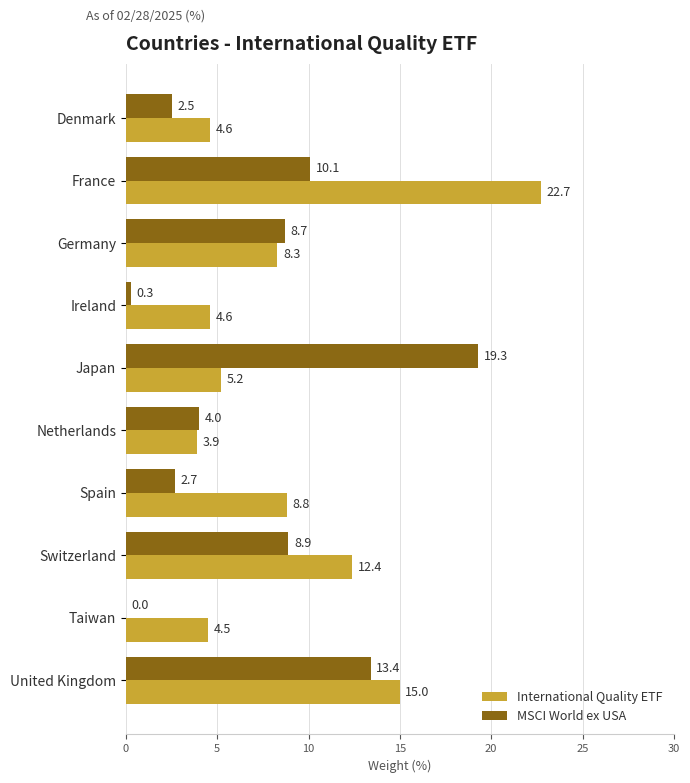

What is the greatest value displayed?

22.7